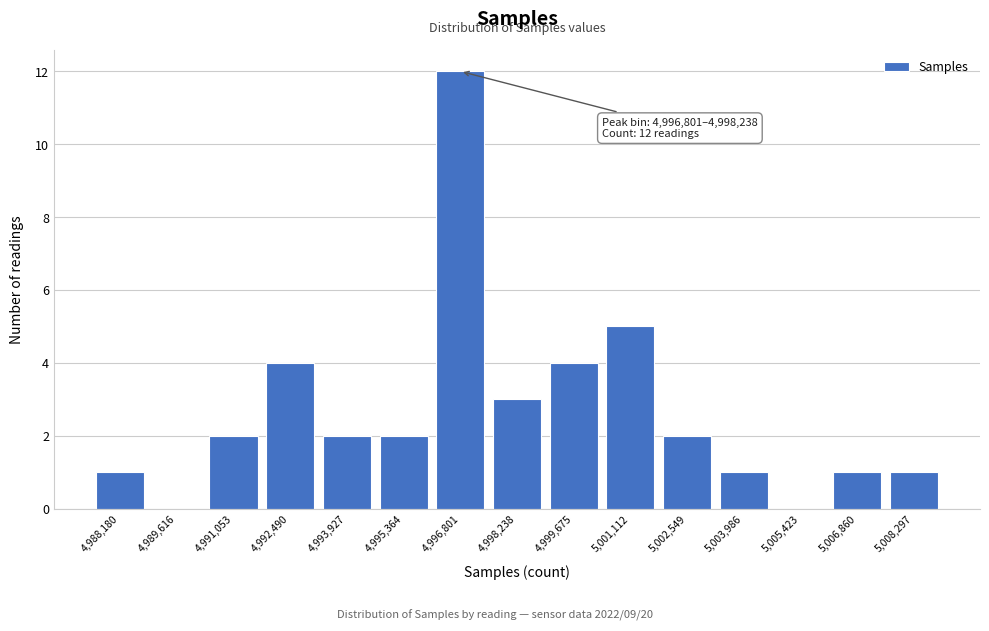

Reading left to right, extract all data points from this chart.

4,988,180=1	4,989,616=0	4,991,053=2	4,992,490=4	4,993,927=2	4,995,364=2	4,996,801=12	4,998,238=3	4,999,675=4	5,001,112=5	5,002,549=2	5,003,986=1	5,005,423=0	5,006,860=1	5,008,297=1